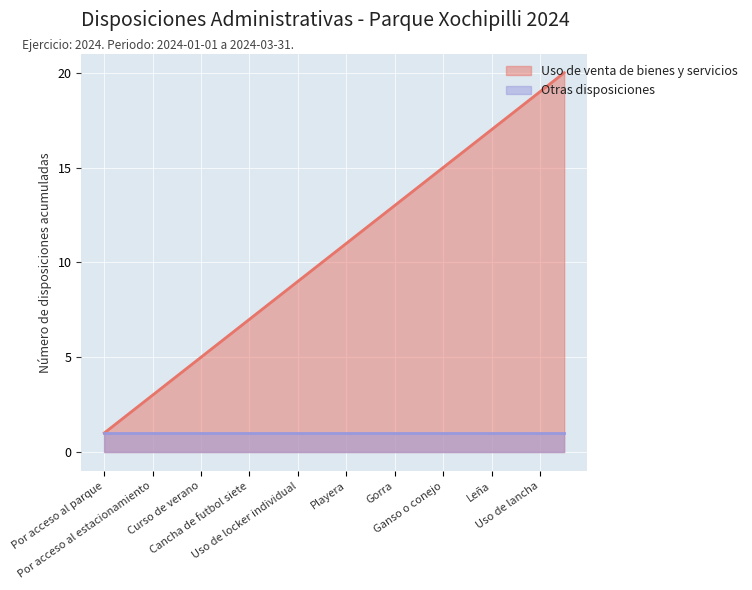

Is it true that the value at Por acceso a los sanitarios is 3?

False